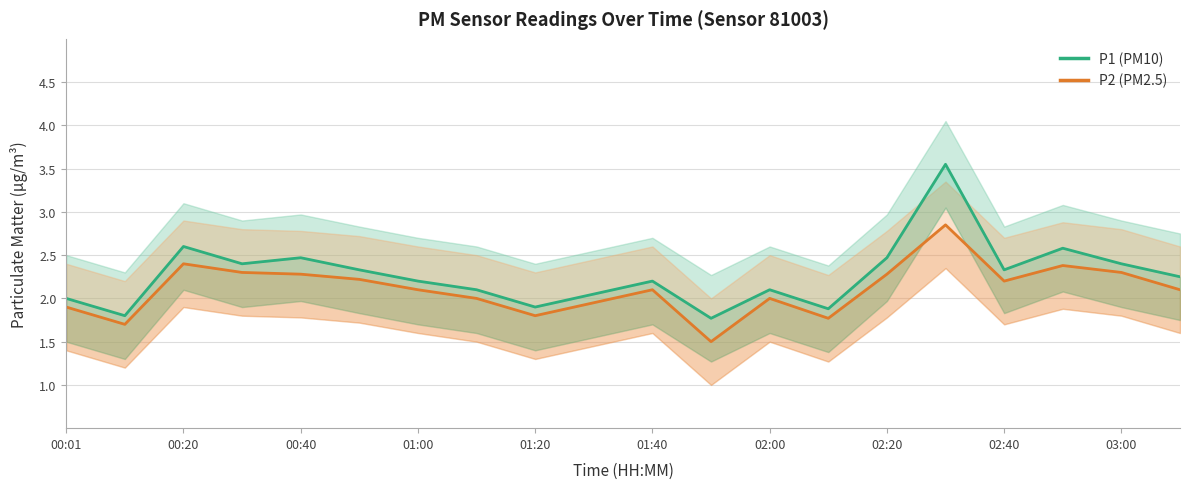

Which category has the highest value in the P1 (PM10) series?

15